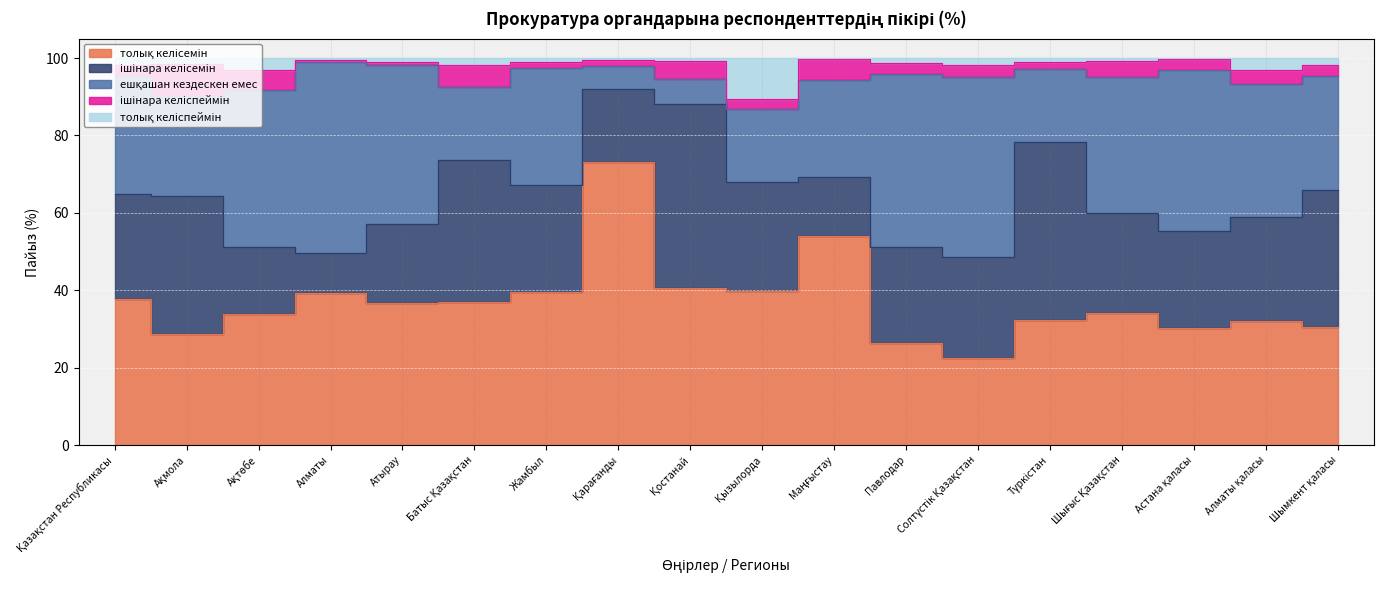

What is the label of the 4th point from the left?

Алматы